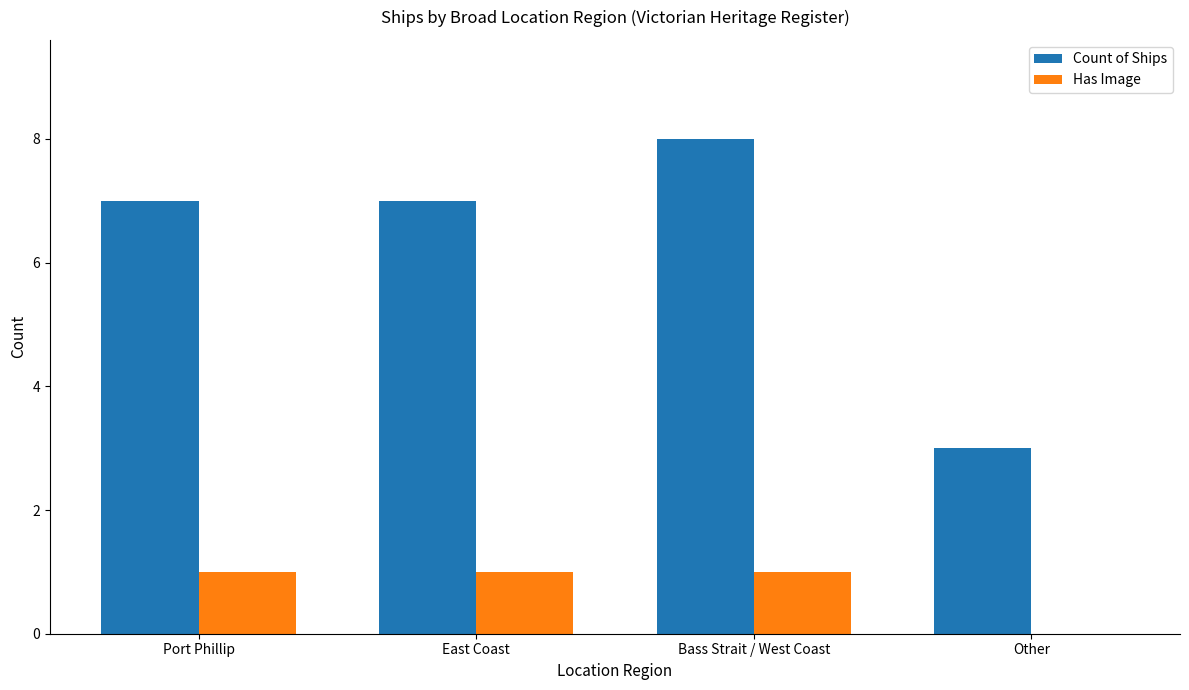

Is the value of Has Image at East Coast greater than the value of Count of Ships at East Coast?

No